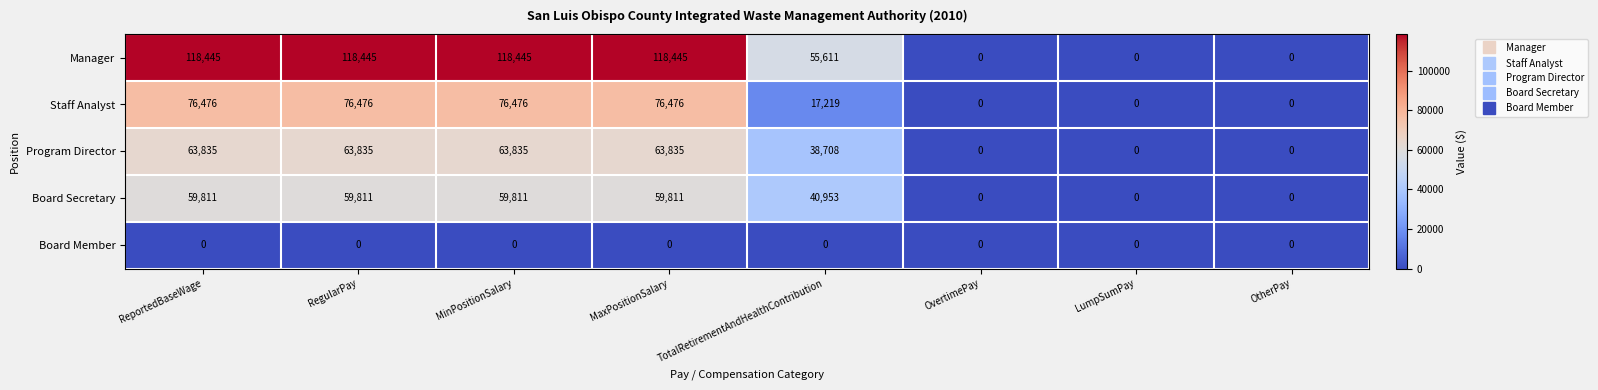

True or false: Board Secretary has a value of 59811 at MinPositionSalary.

True